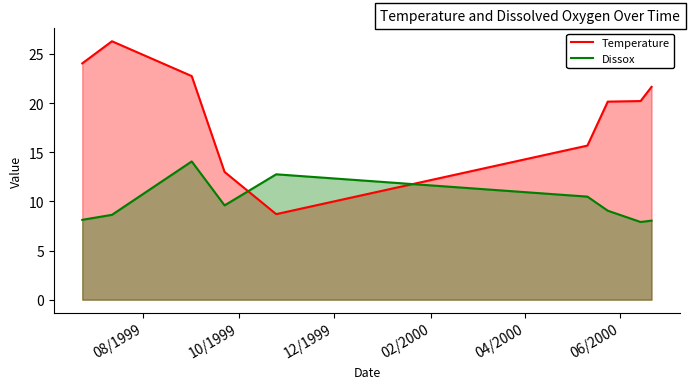

Which series has the largest range (max minus min)?

Temperature